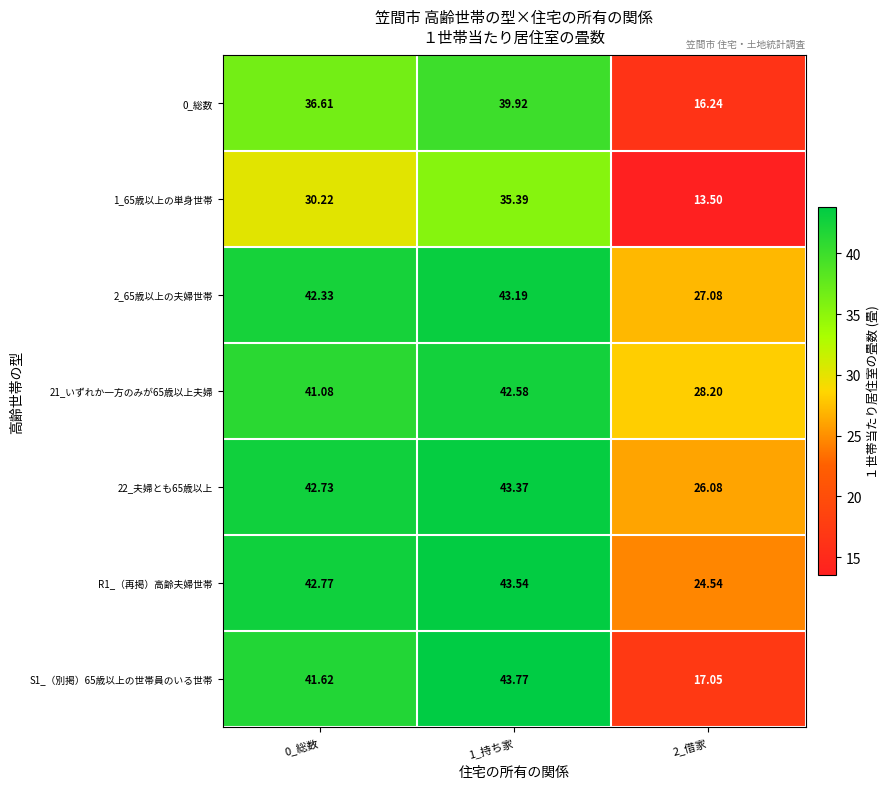

Is the value of 1_65歳以上の単身世帯 at 1_持ち家 greater than the value of 0_総数 at 0_総数?

No